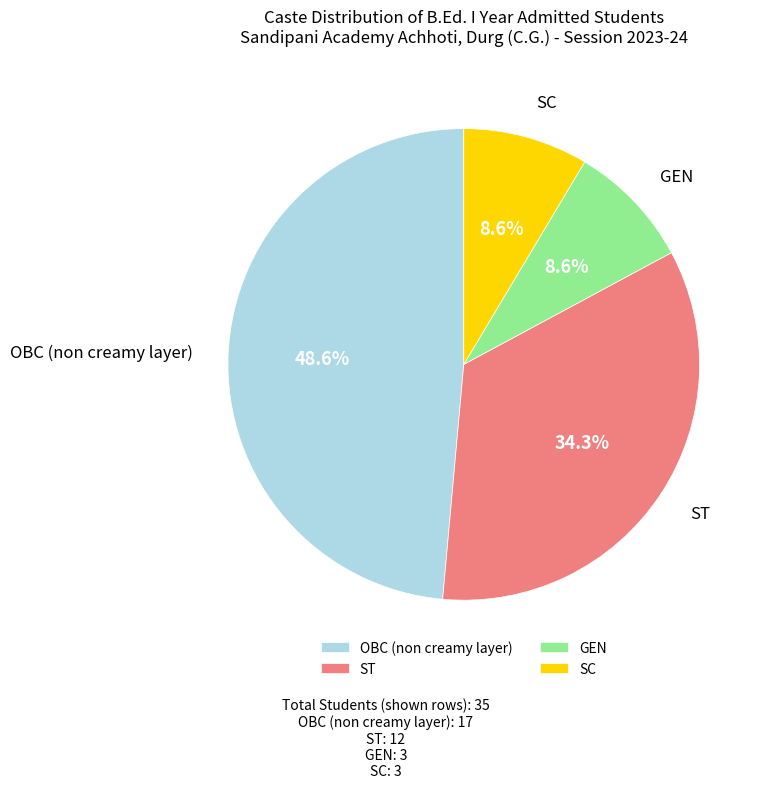

Do ST and OBC (non creamy layer) together represent more than half of the pie?

Yes